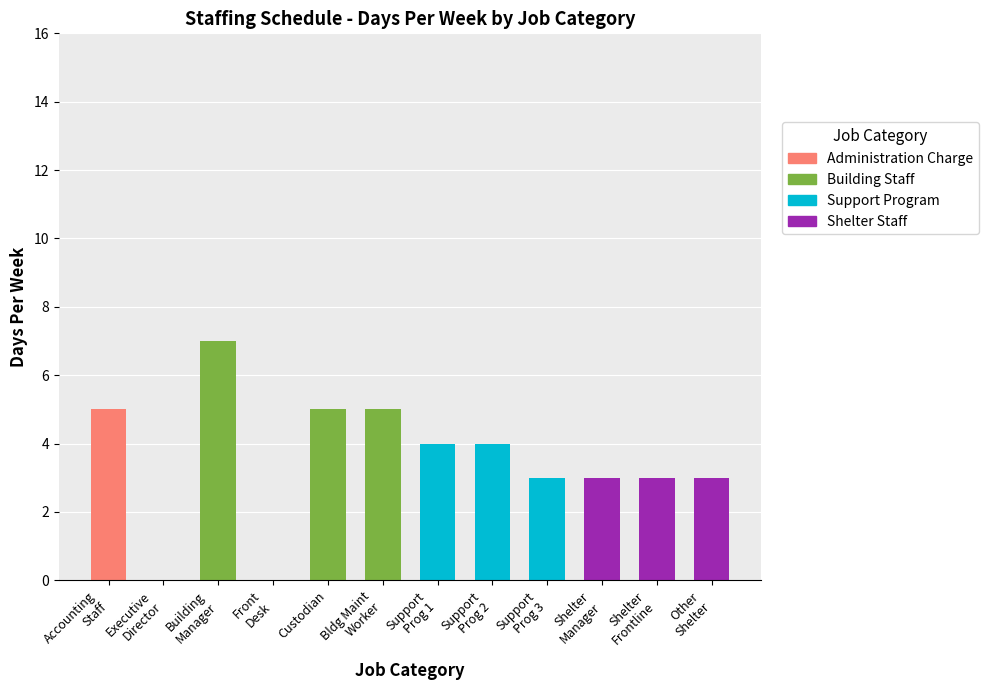

What is the highest value of the Administration Charge series?

5